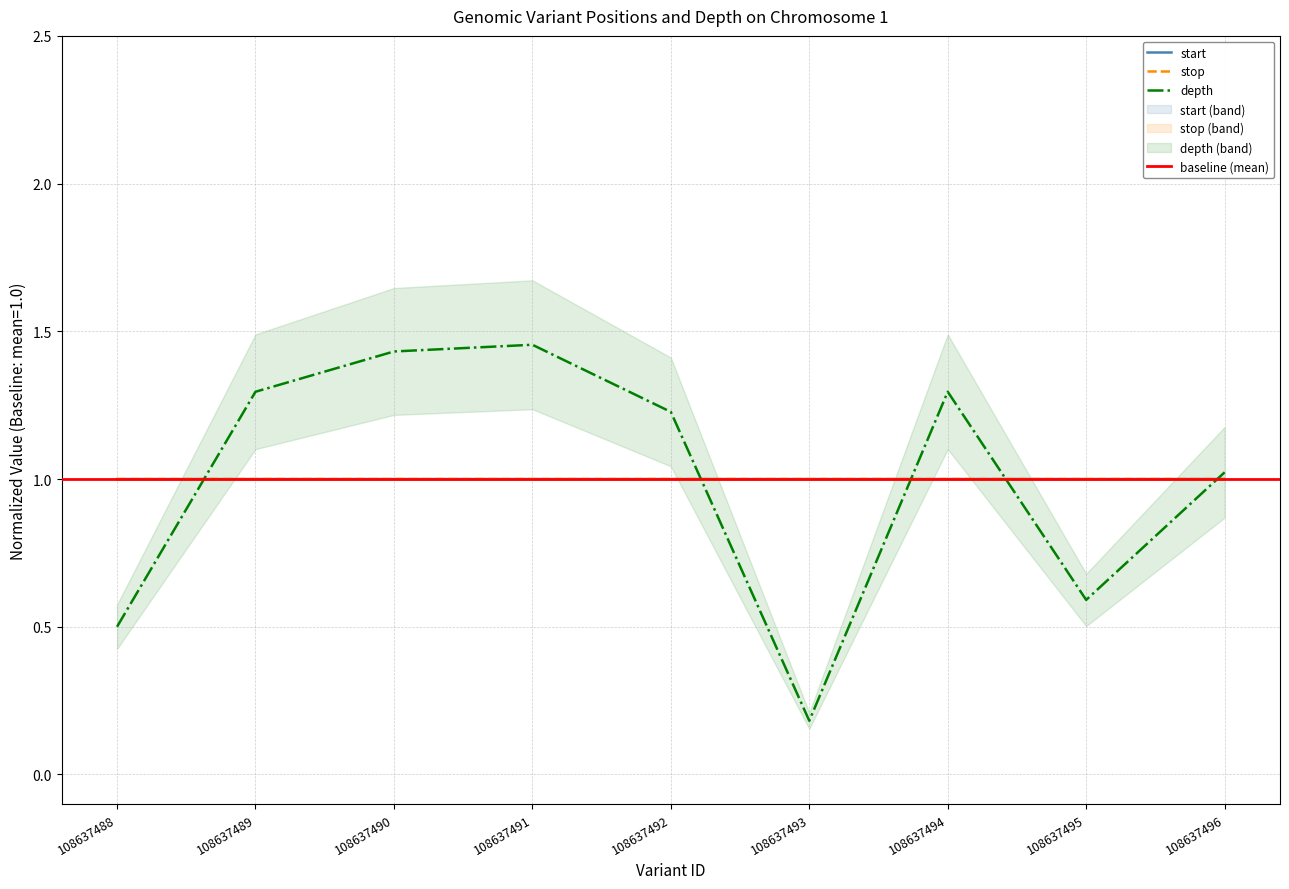

Is this an area chart (filled region under the line)?

No